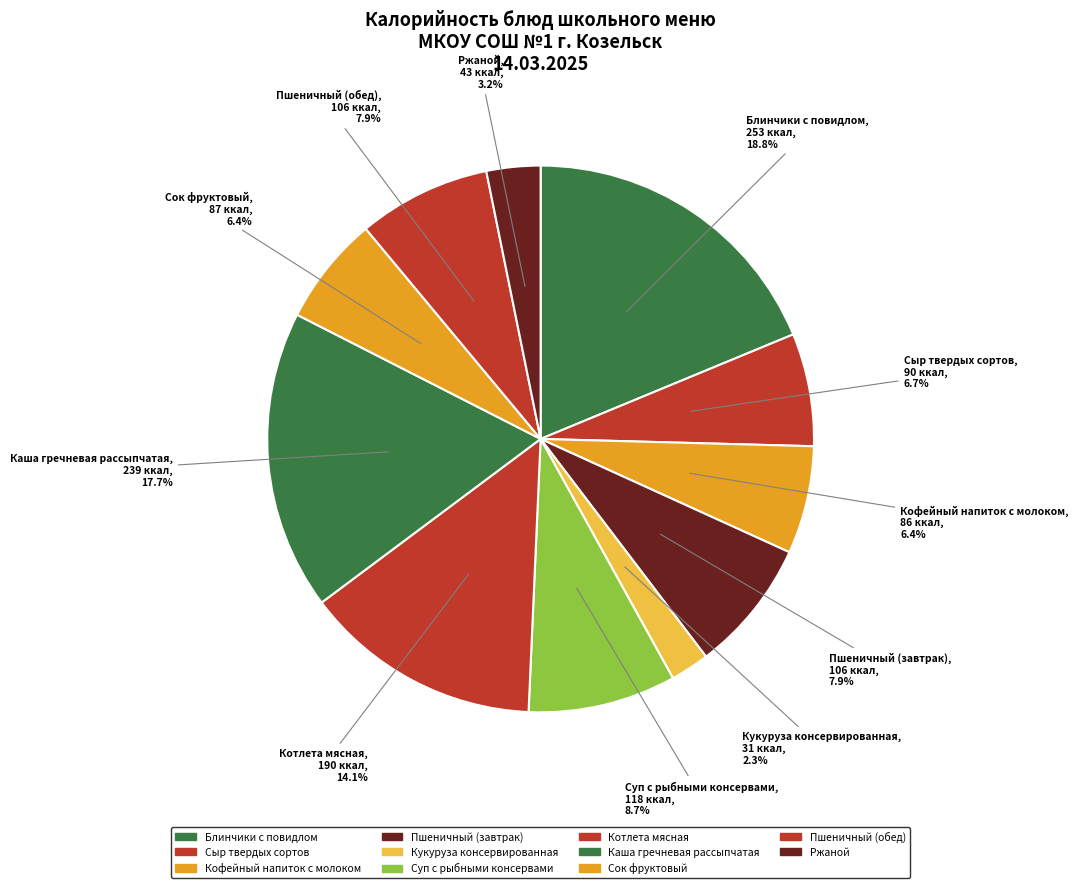

The Каша гречневая рассыпчатая slice represents 12% of the pie. True or false?

False